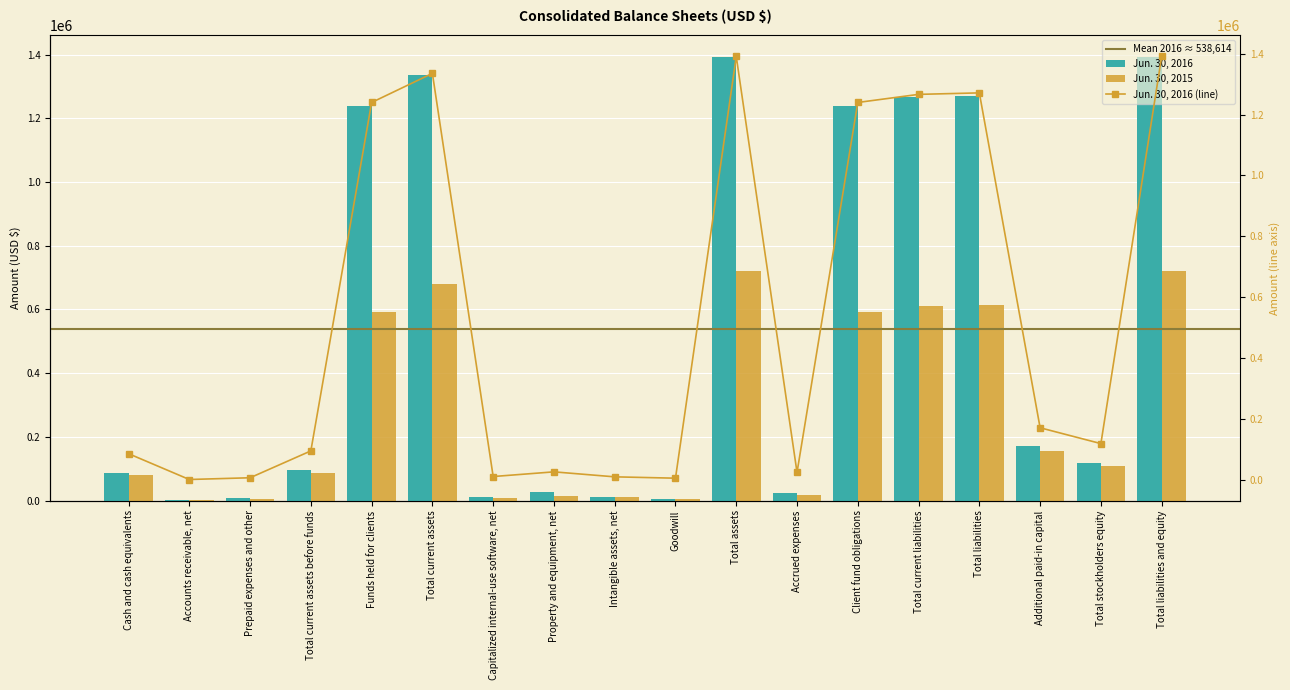

What is the difference between the Jun. 30, 2016 values at Cash and cash equivalents and Additional paid-in capital?

85019